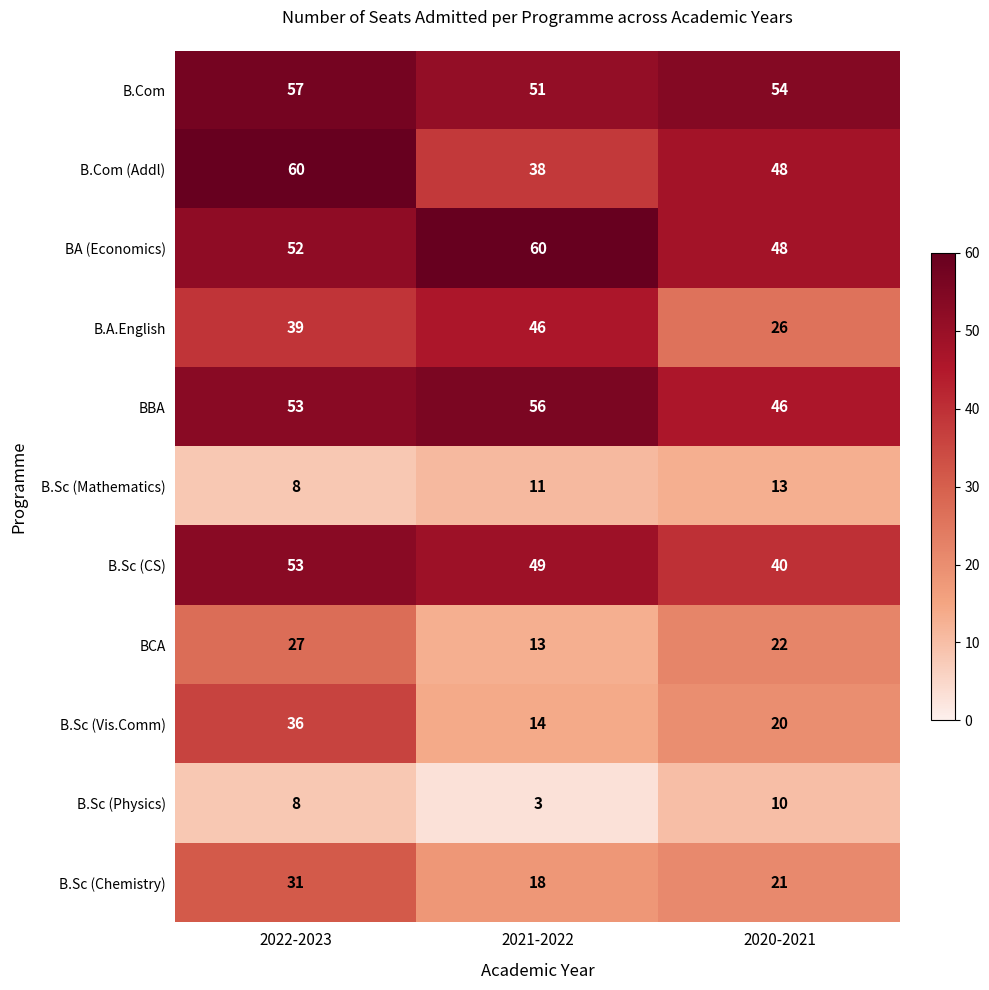

What is the difference between the maximum and minimum values in the BBA series?

10